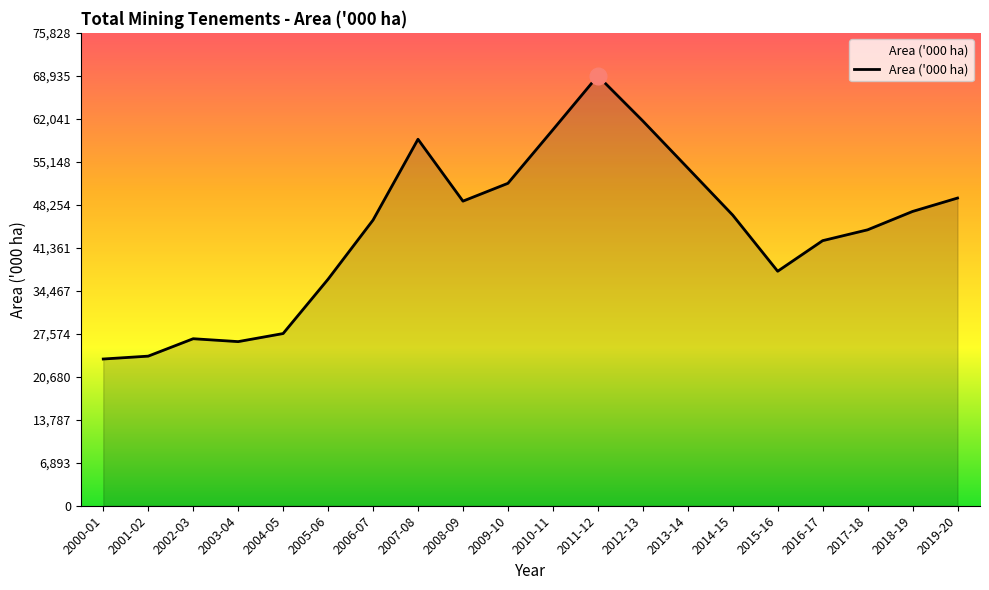

What is the change in value from 2014-15 to 2015-16?

-9000.0